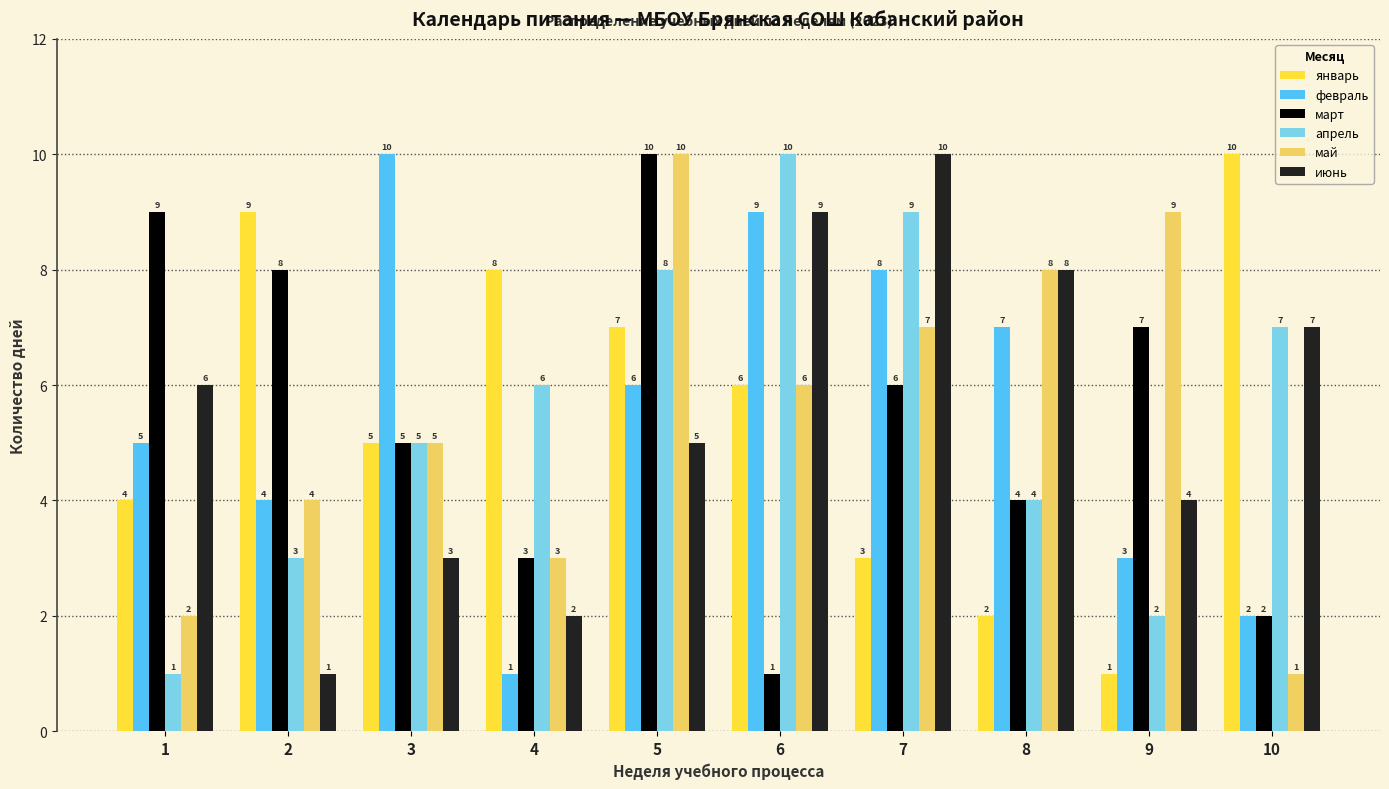

Does the chart contain any negative values?

No